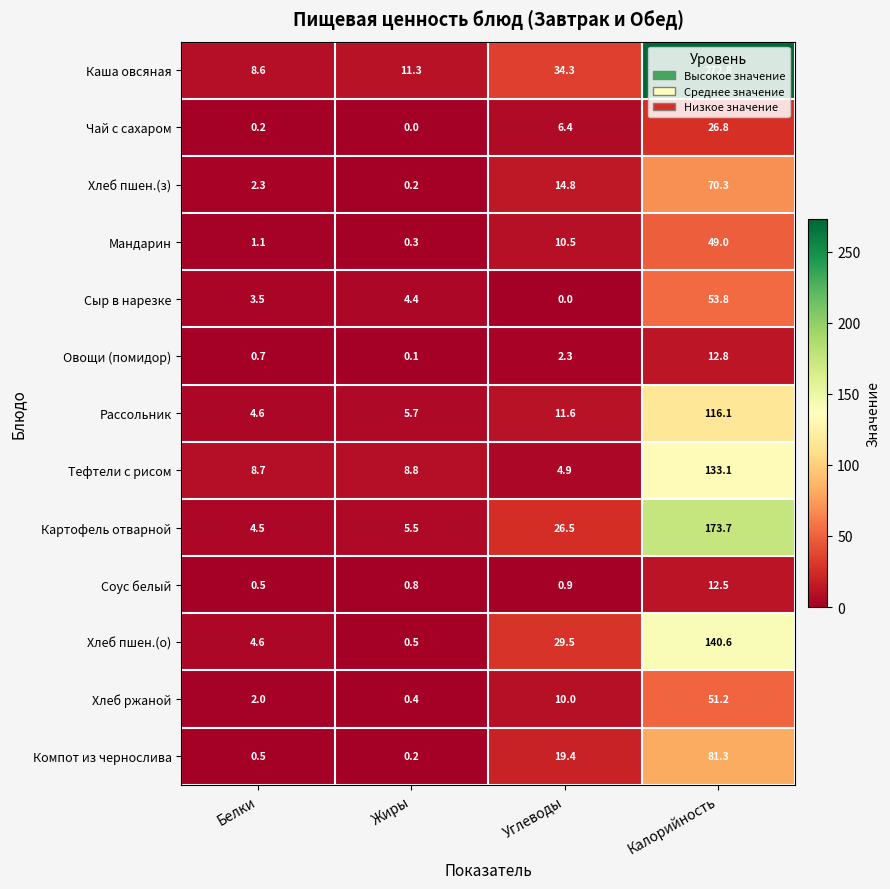

How many data points in Компот из чернослива are above 19?

2